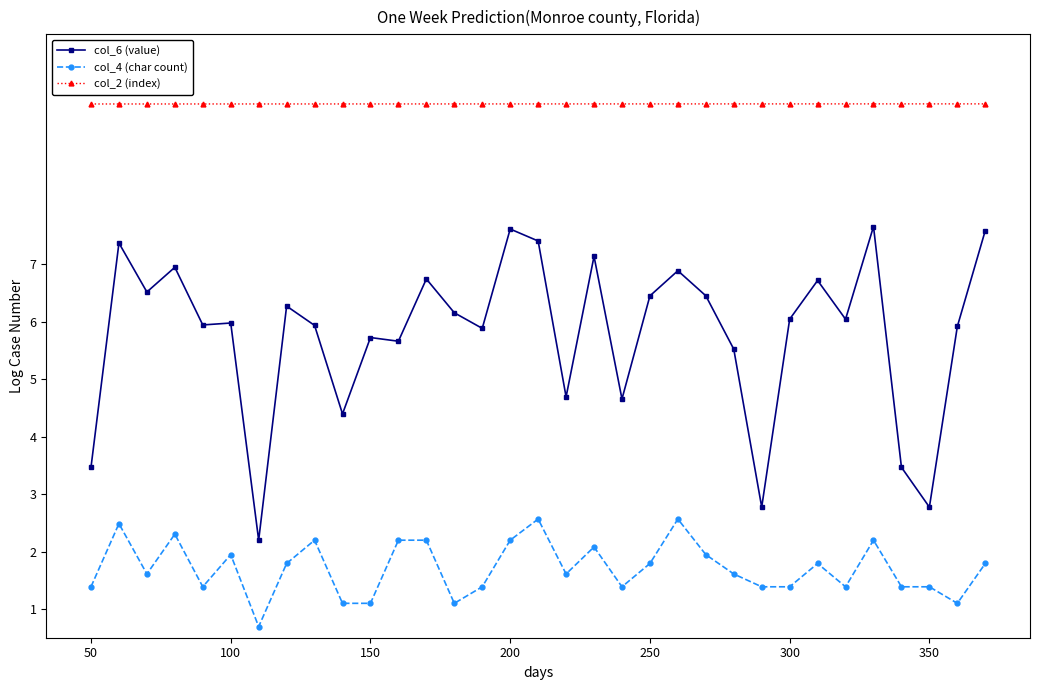

What is the maximum value for col_4 (char count)?

2.6